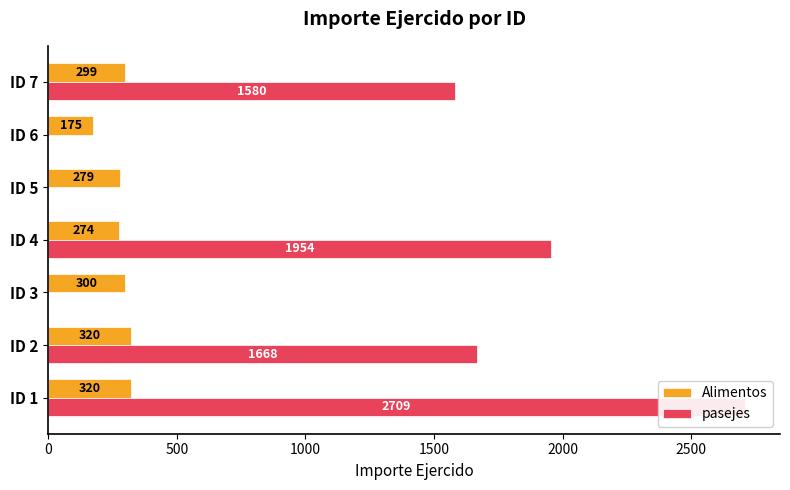

Which series has the largest range (max minus min)?

pasejes